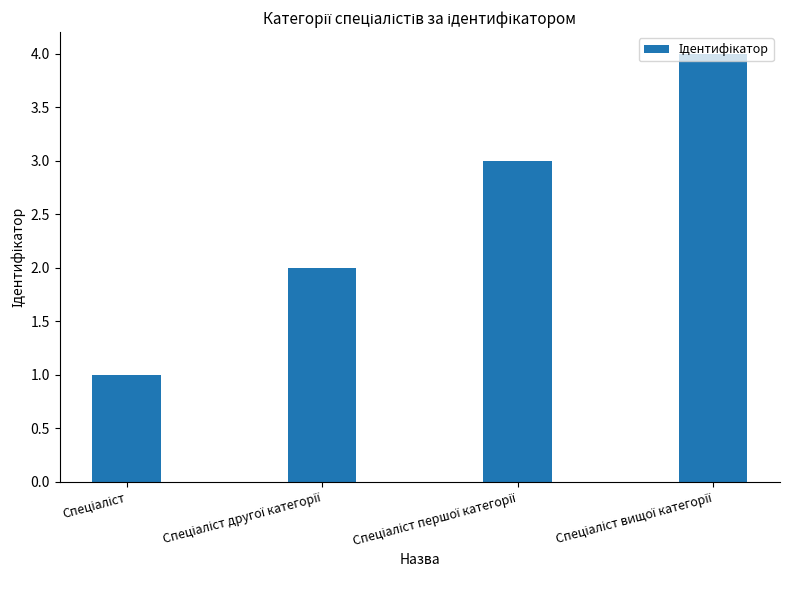

What is the greatest value displayed?

4